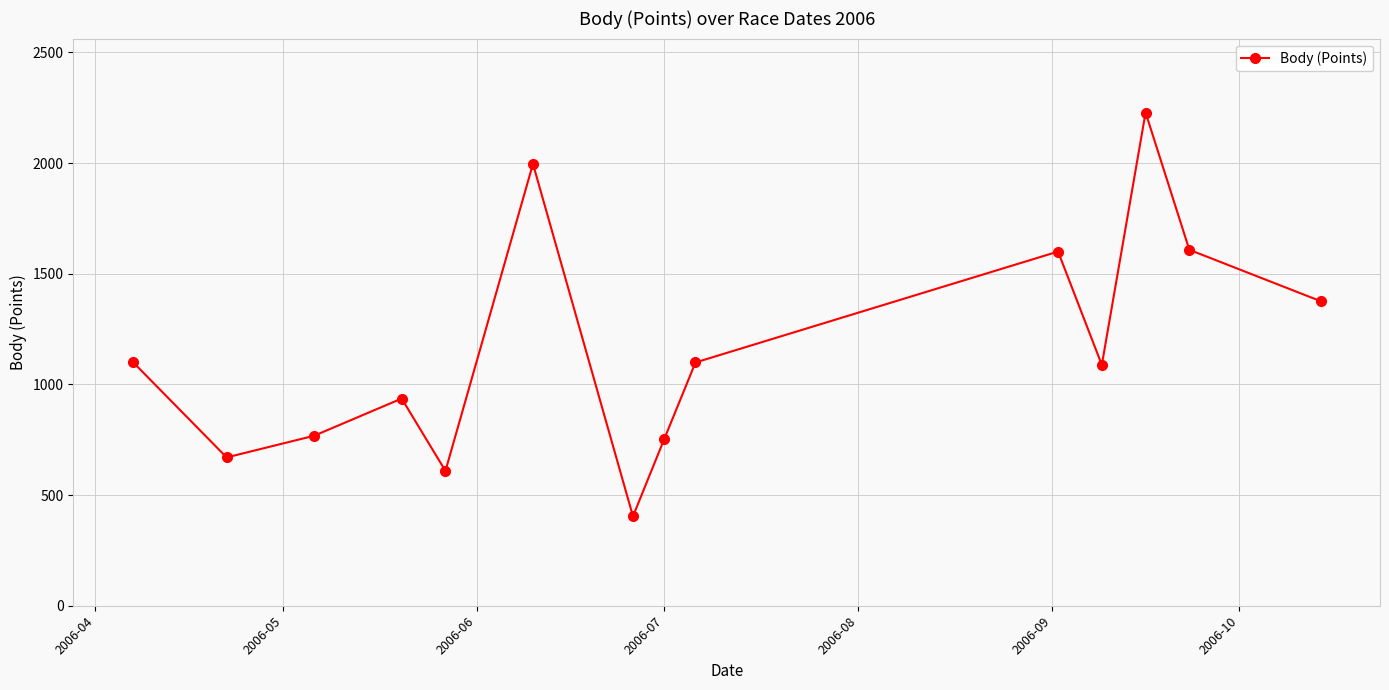

What is the value of the 5th point from the left?

609